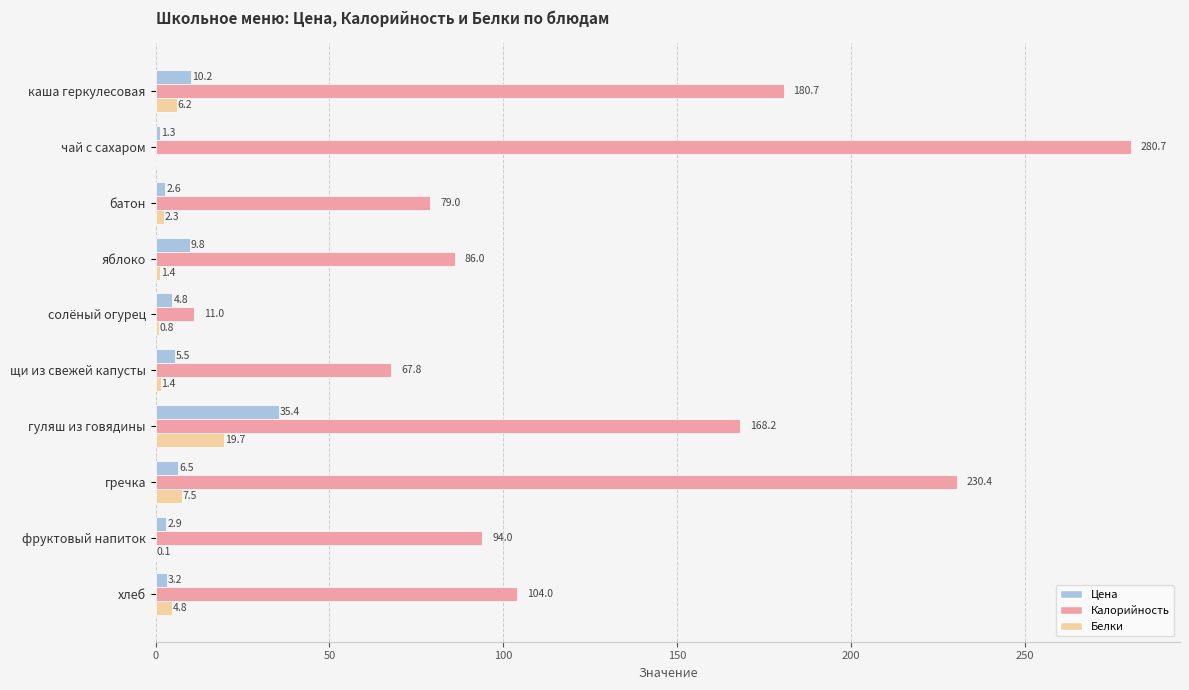

What is the approximate value of Белки at хлеб?

4.8